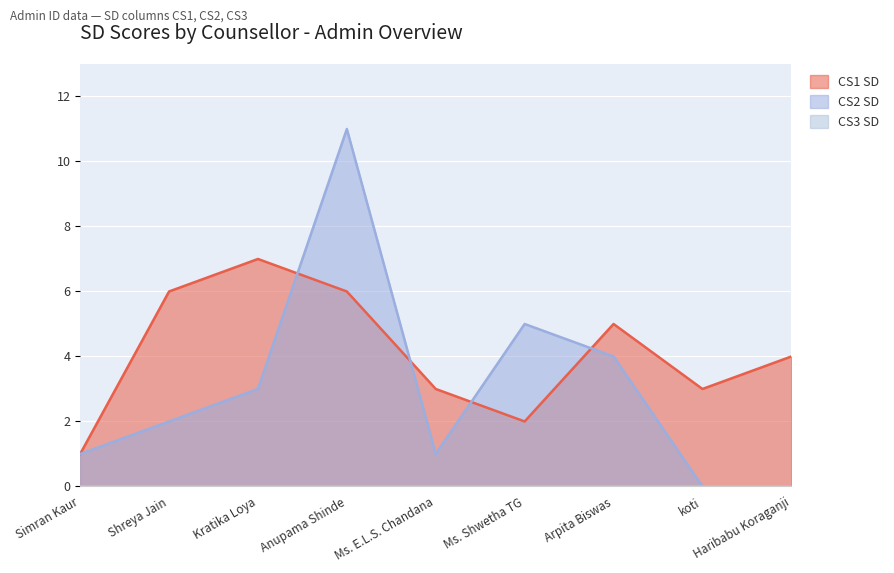

At which category is the sum across all series the highest?

Anupama Shinde